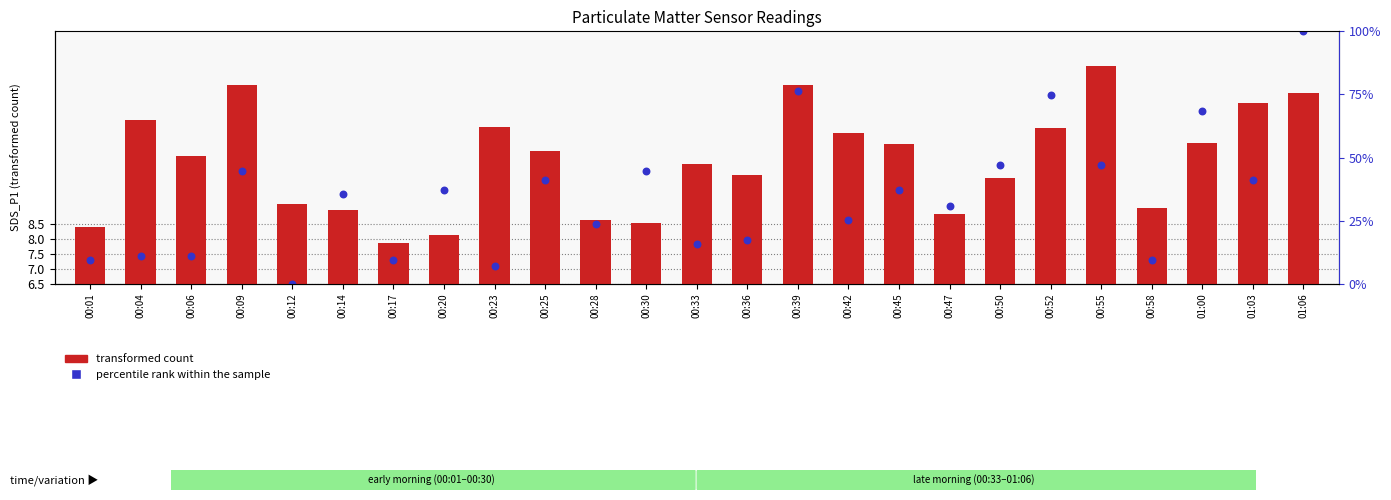

Which series reaches the minimum Y coordinate?

percentile rank within the sample